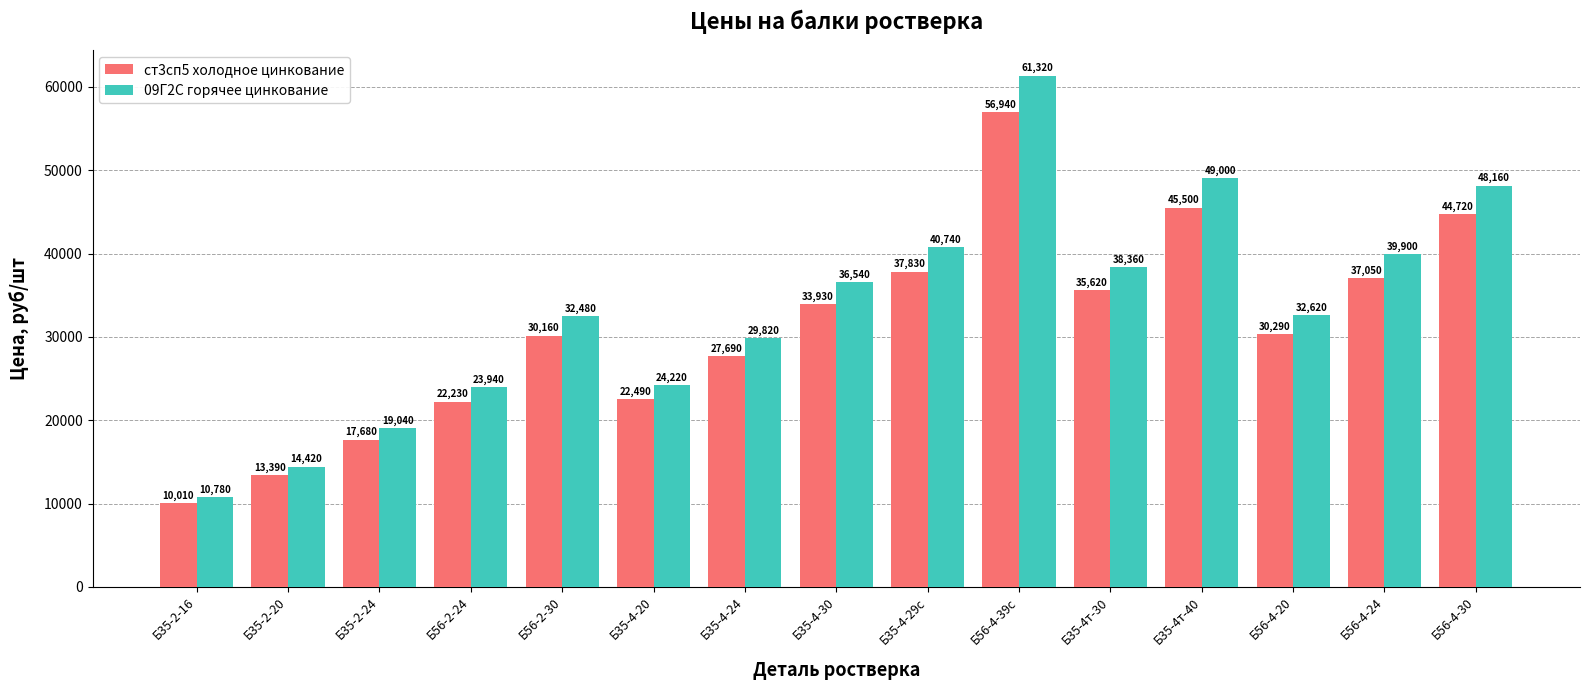

What is the value of the ст3сп5 холодное цинкование bar at the 15th from the left?

44720